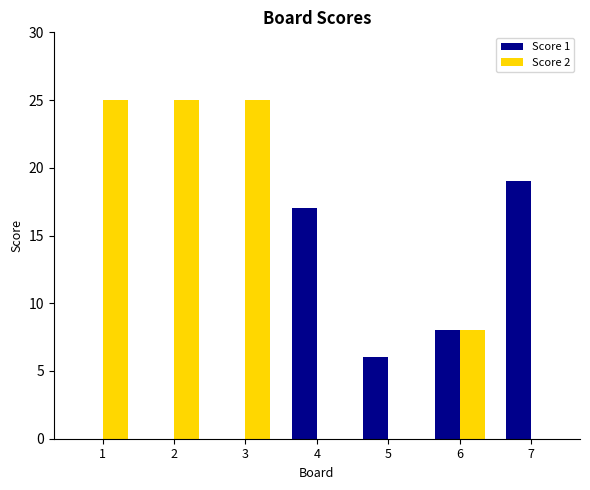

Reading left to right, what are all the values shown in this chart?

Score 1: 0	0	0	17	6	8	19
Score 2: 25	25	25	0	0	8	0